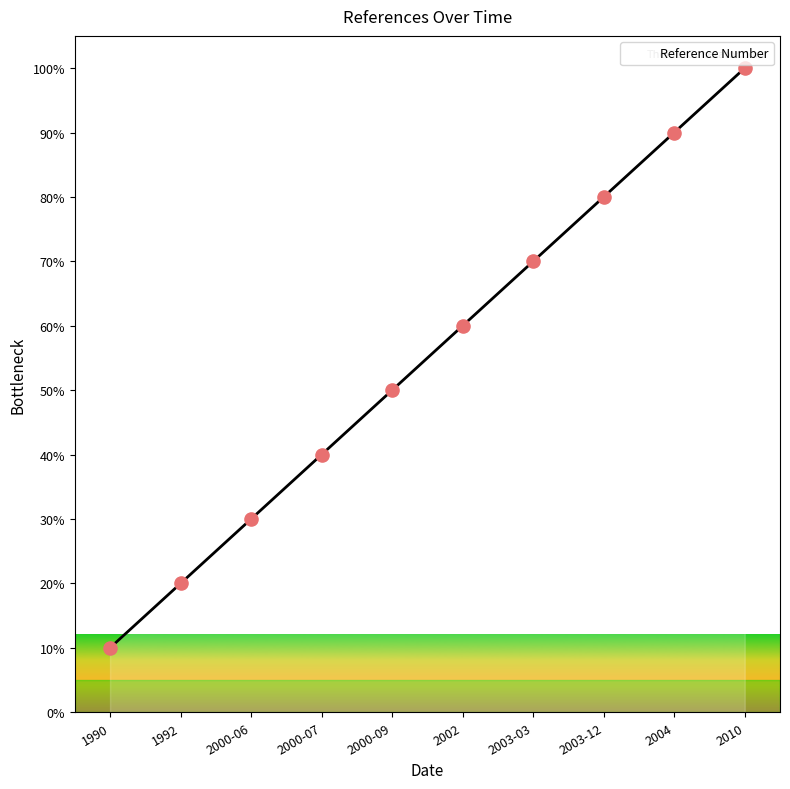

Approximately how many times larger is the value at 2000-07 compared to 2000-06?

1.3